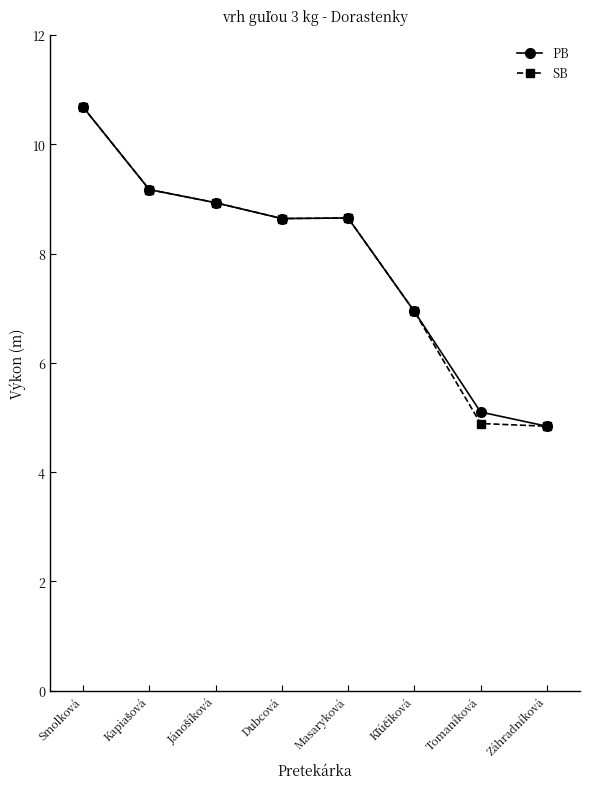

What is the label of the 4th point from the right?

Masaryková